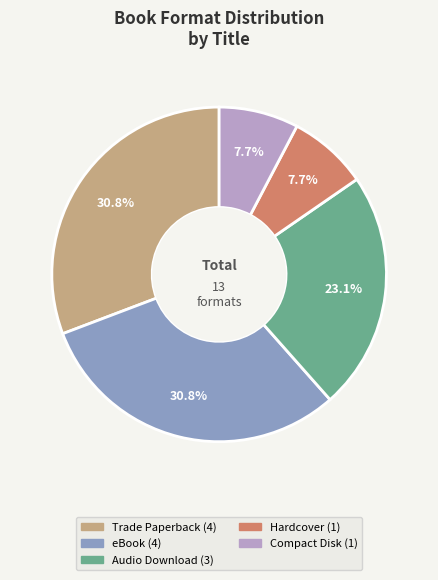

Is there any slice that represents more than half of the pie?

No